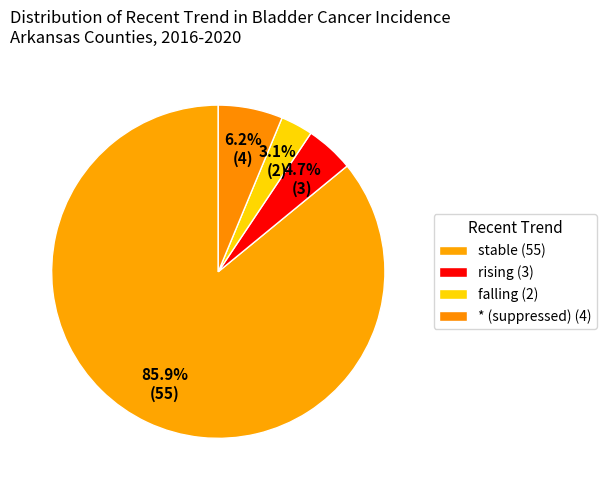

Is * (suppressed) the majority of the pie?

No